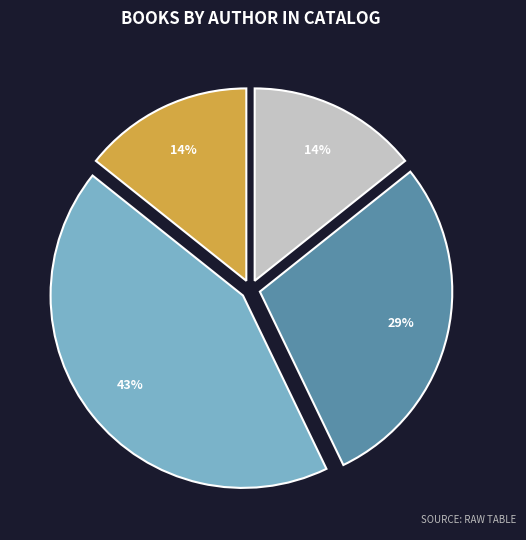

Count the number of slices in the pie.

4